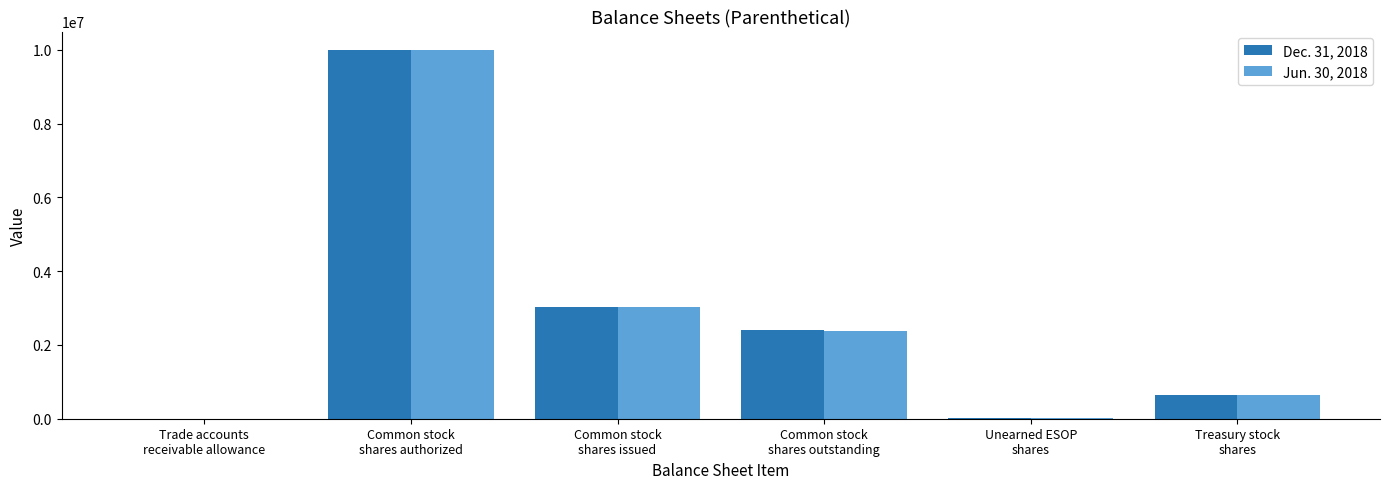

Is it true that Dec. 31, 2018 equals 307882 at Treasury stock
shares?

False